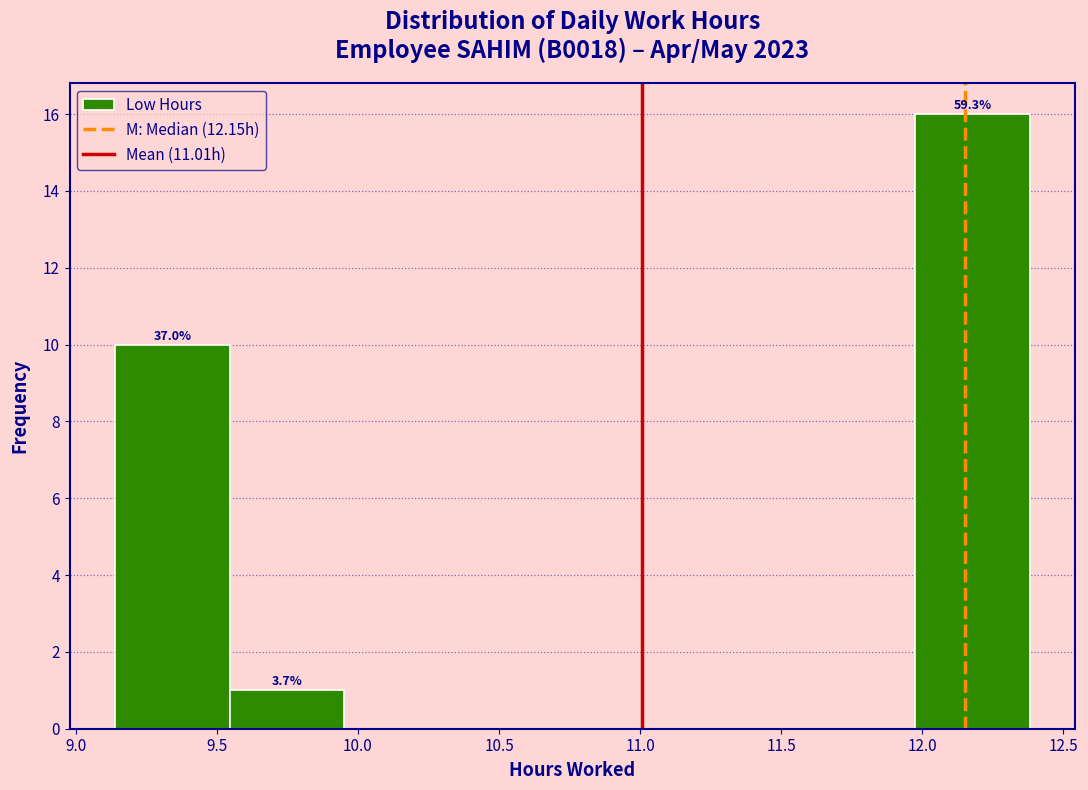

Over which range of the x-axis is the bar tallest?

11.975 to 12.380